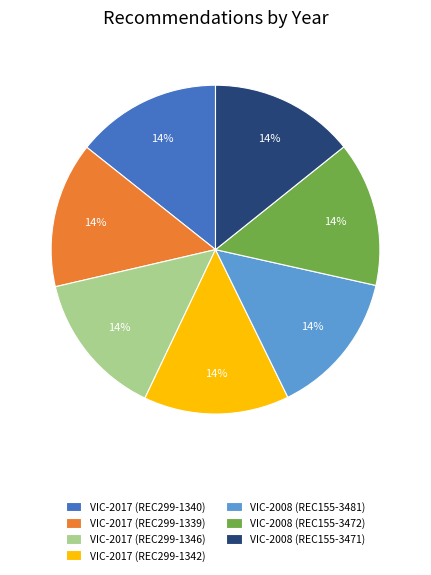

Do VIC-2017 (REC299-1346) and VIC-2008 (REC155-3481) together represent more than half of the pie?

No